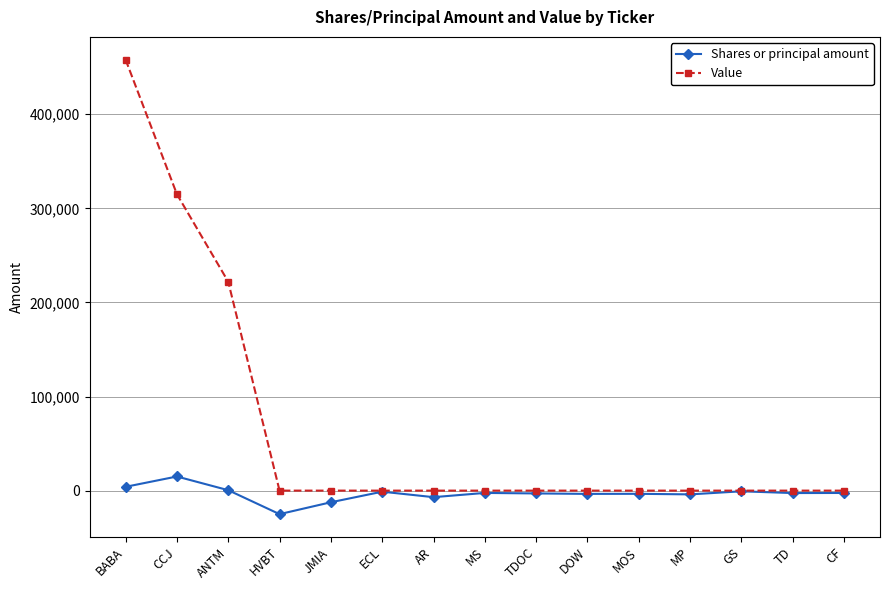

How many values in the Value series exceed 0?

3